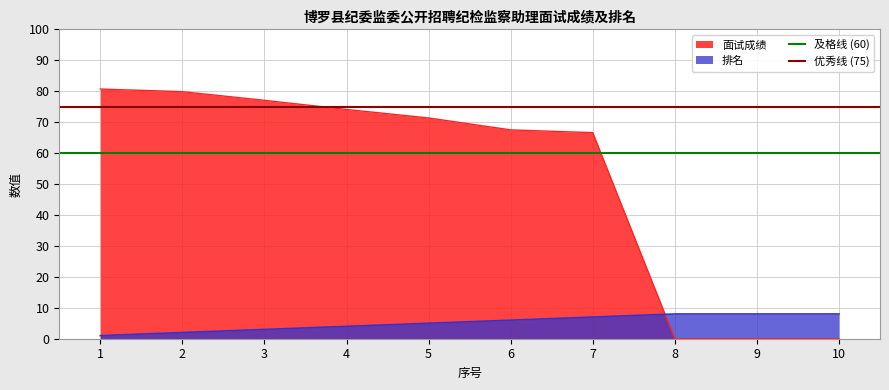

Is it true that 排名 equals 6.0 at 6?

True